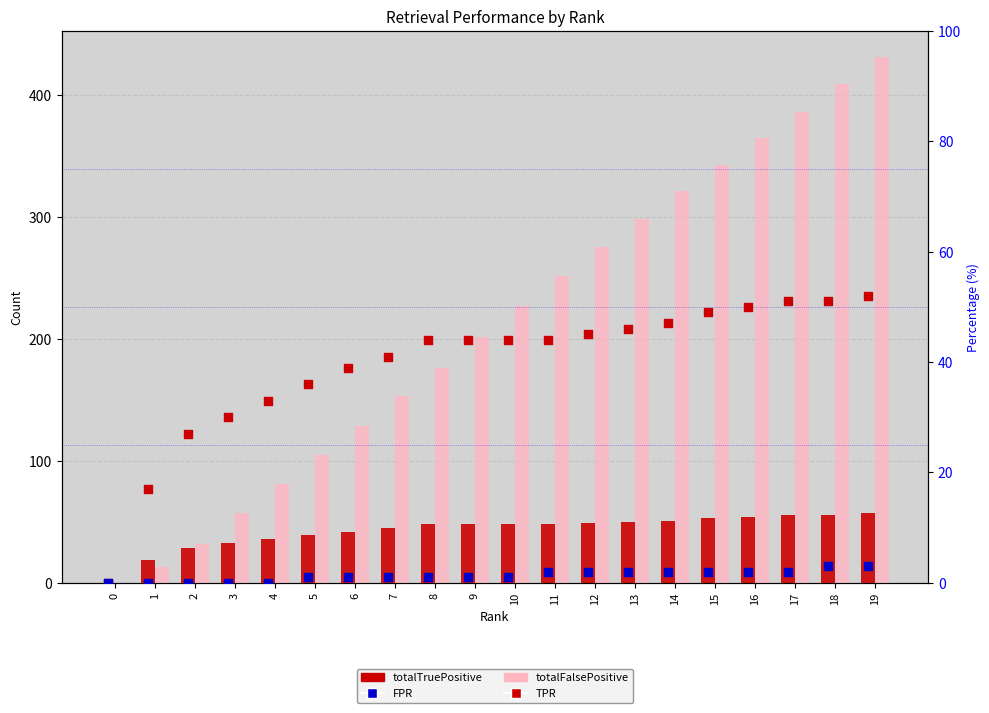

At how many categories does at least one series exceed 402?

2